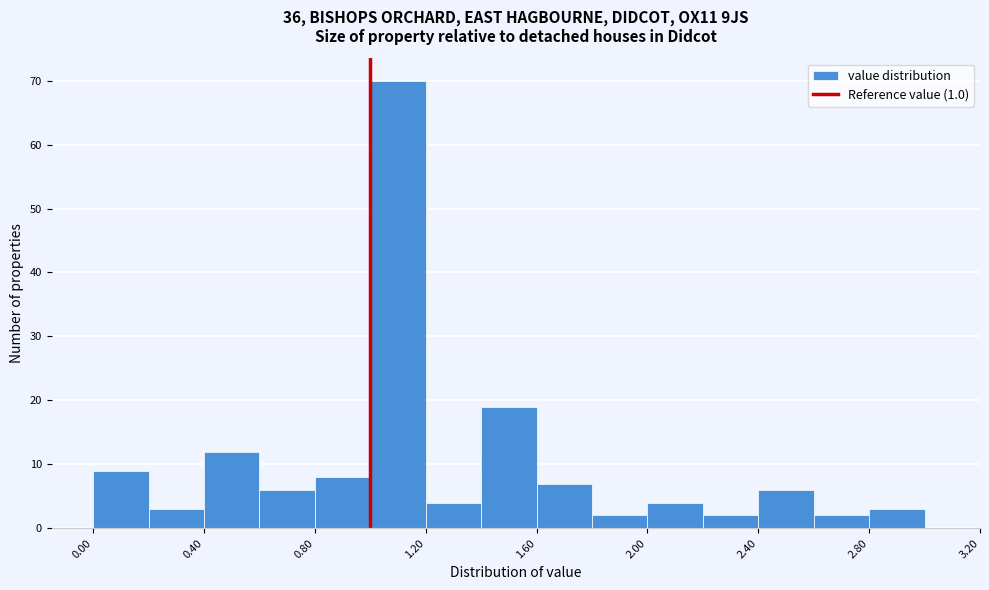

Reading left to right, transcribe this chart: for each bar, give the range it covers on the x-axis and its height. The values are not printed on the chart, so give them approximately, as read against the axis.

0.0 to 0.2: 9
0.2 to 0.4: 3
0.4 to 0.6: 12
0.6 to 0.8: 6
0.8 to 1.0: 8
1.0 to 1.2: 70
1.2 to 1.4: 4
1.4 to 1.6: 19
1.6 to 1.8: 7
1.8 to 2.0: 2
2.0 to 2.2: 4
2.2 to 2.4: 2
2.4 to 2.6: 6
2.6 to 2.8: 2
2.8 to 3.0: 3